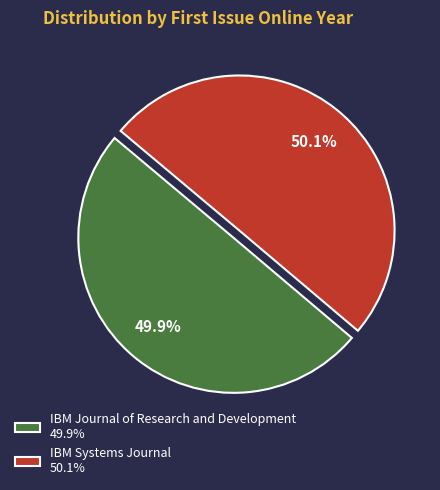

What percentage do IBM Journal of Research and Development and IBM Systems Journal together represent?

100.0%